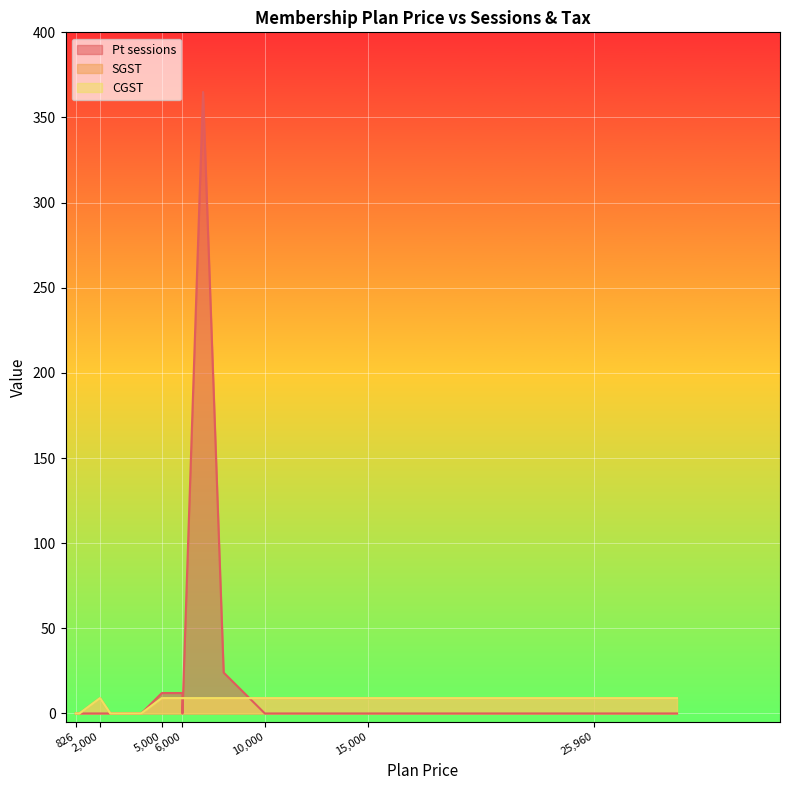

Which category has the lowest value in the CGST series?

826